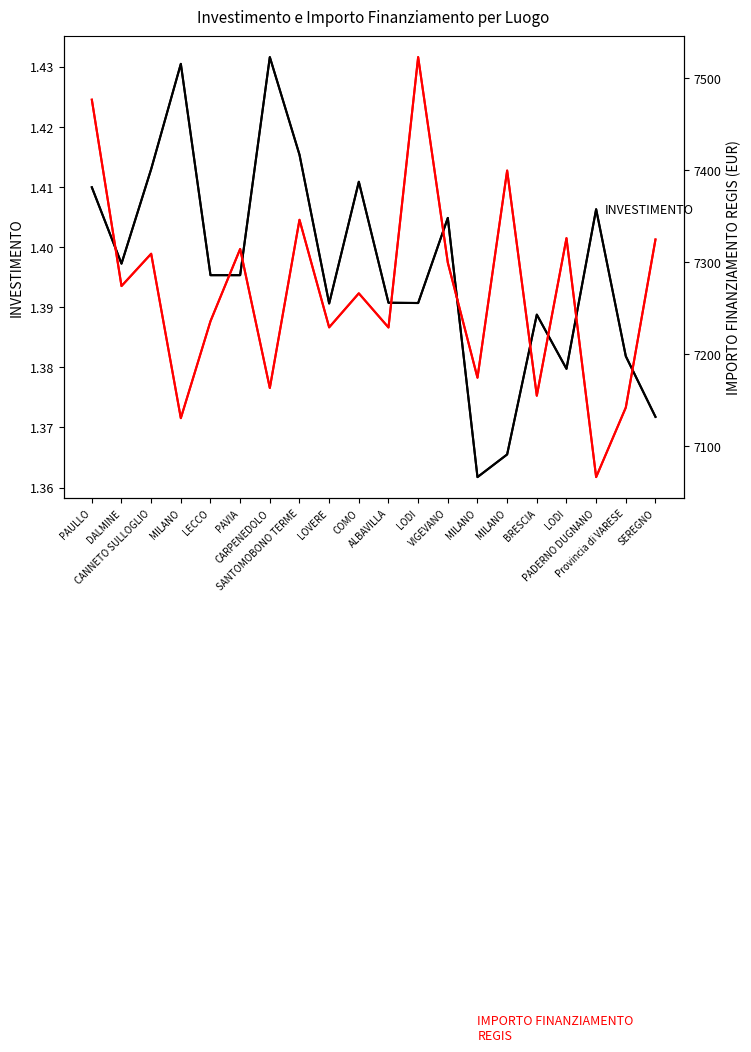

Which series has the largest total across all categories?

IMPORTO FINANZIAMENTO REGIS